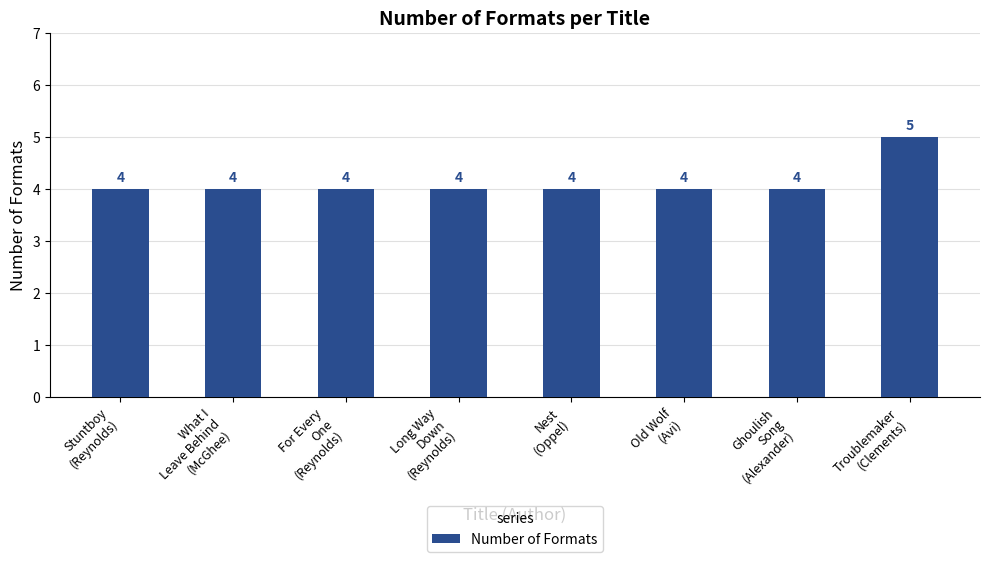

What is the label of the 3rd bar from the right?

Old Wolf
(Avi)